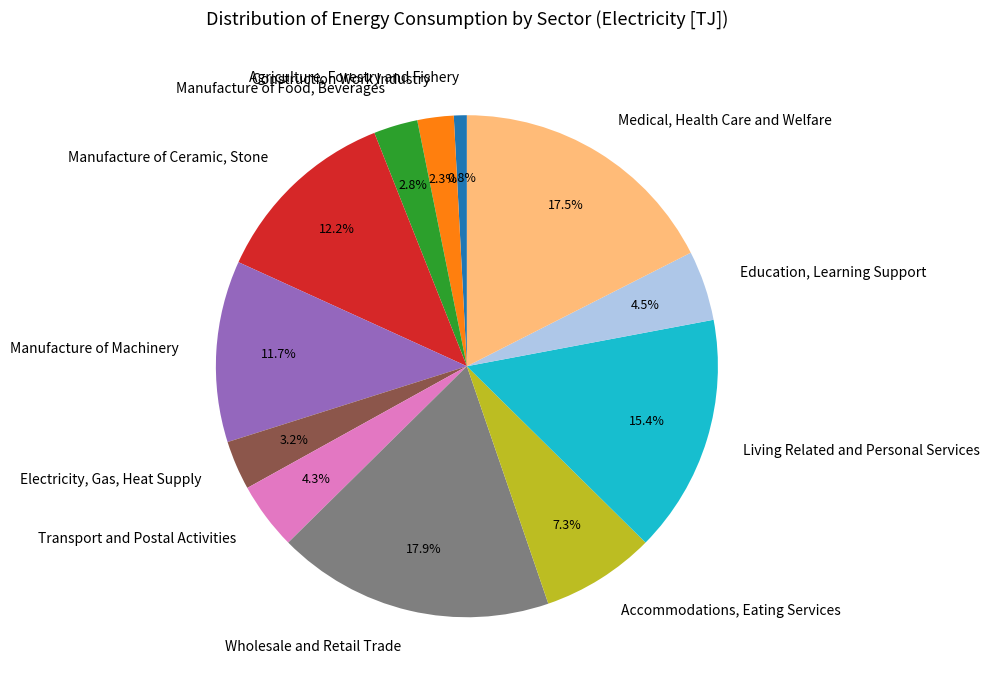

Which slice is the smallest?

Agriculture, Forestry and Fishery